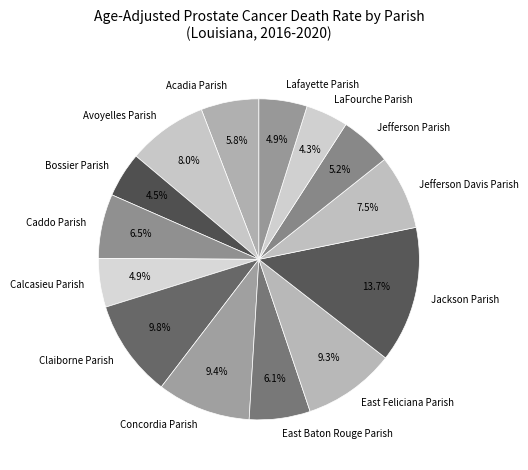

True or false: East Feliciana Parish accounts for 1% of the total.

False